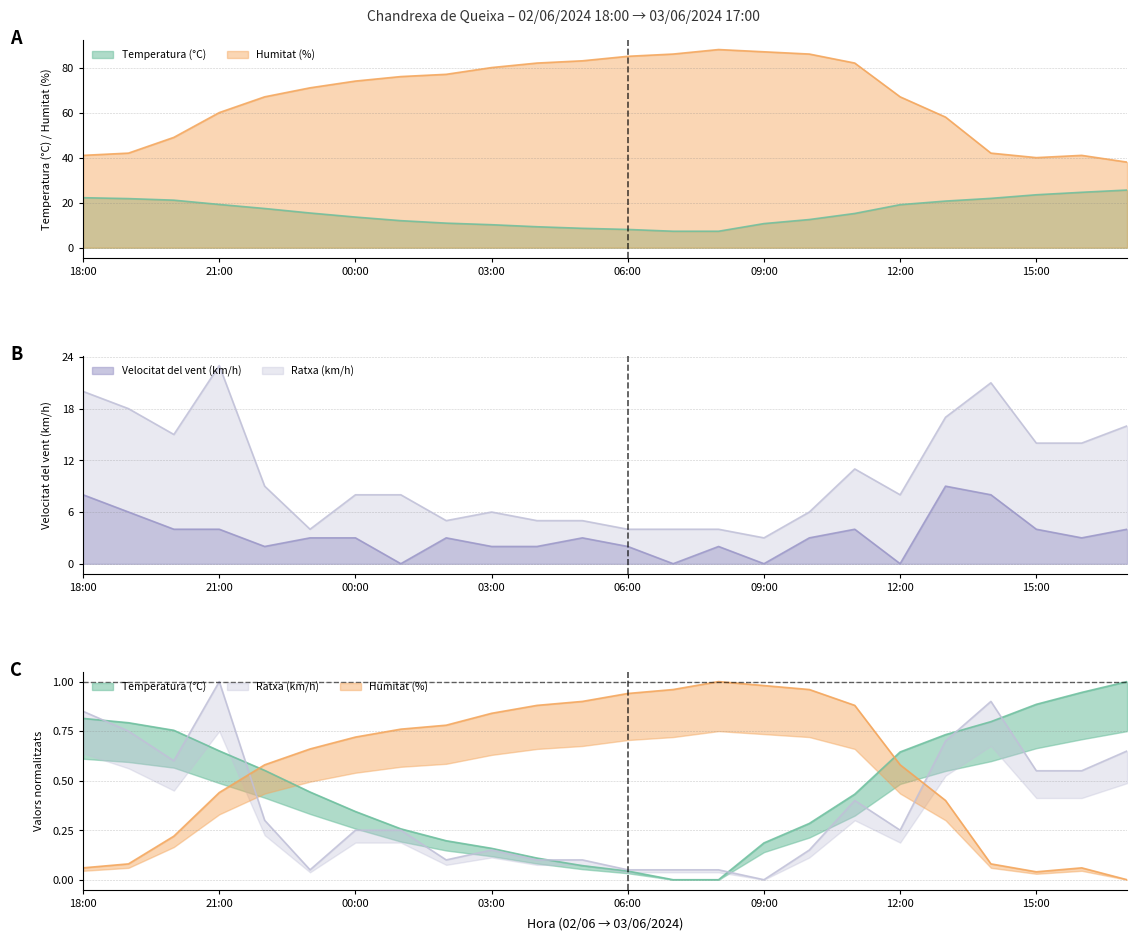

What is the difference between the maximum and minimum values in the Temperatura (°C) series?

18.3